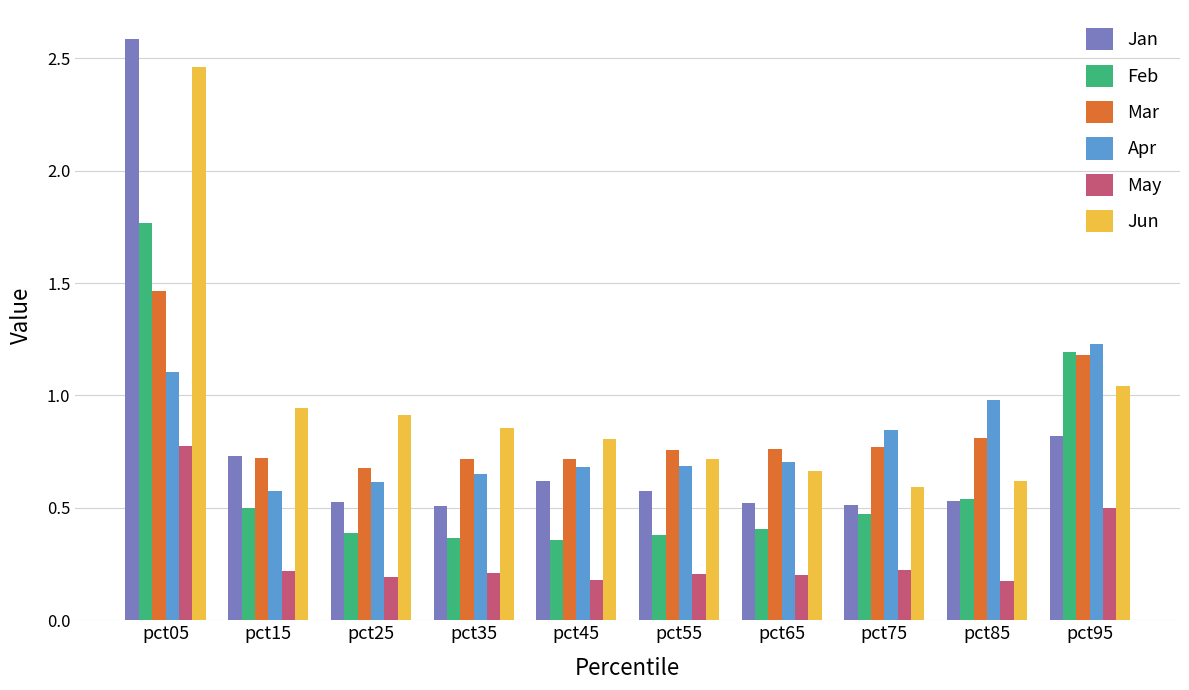

The Feb series shows 0.5 at pct45. True or false?

False